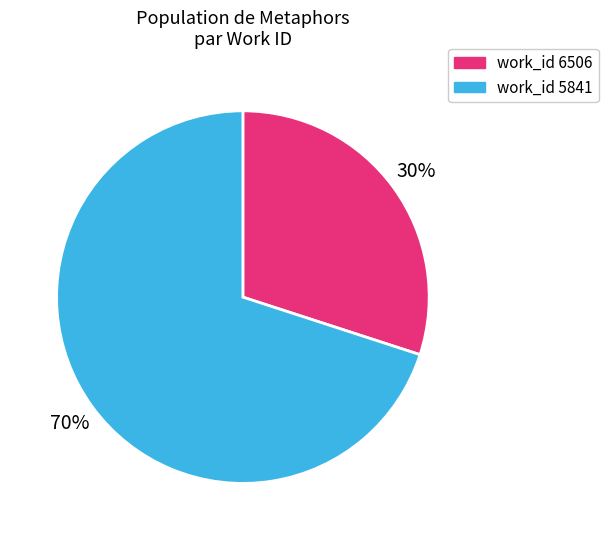

Combined, do work_id 6506 and work_id 5841 account for over 50%?

Yes